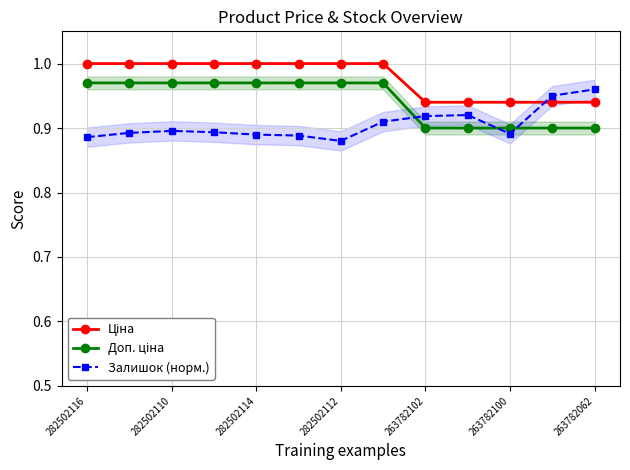

At which category is the sum across all series the highest?

7